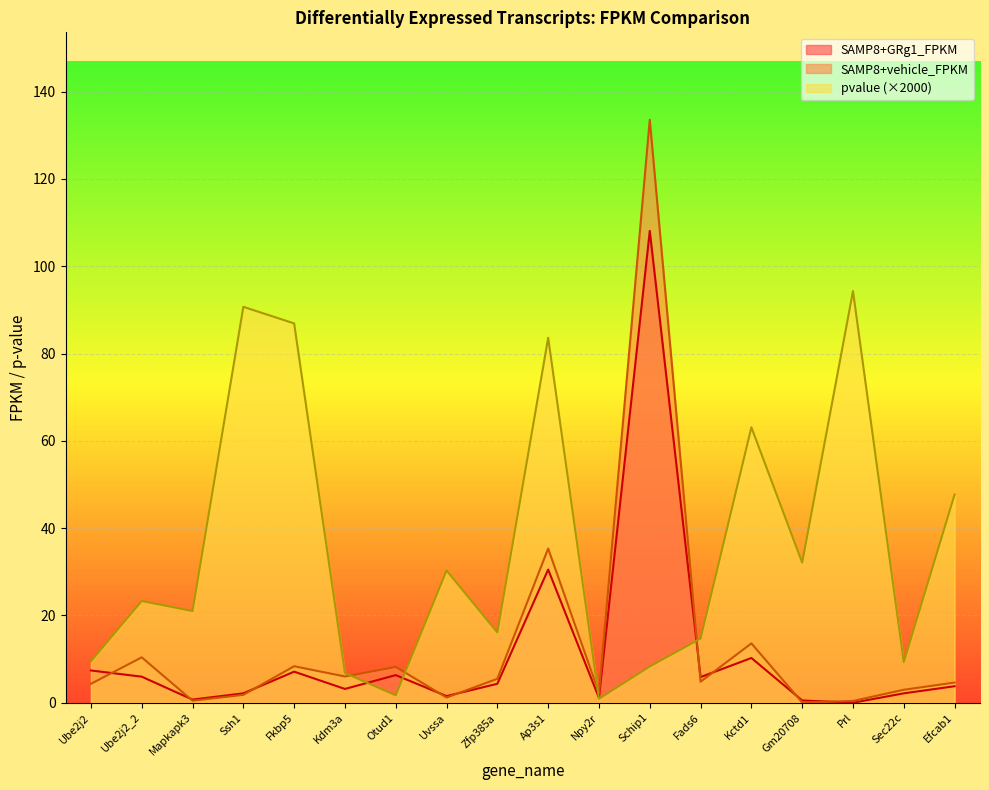

Which category has the lowest value across all series?

Prl